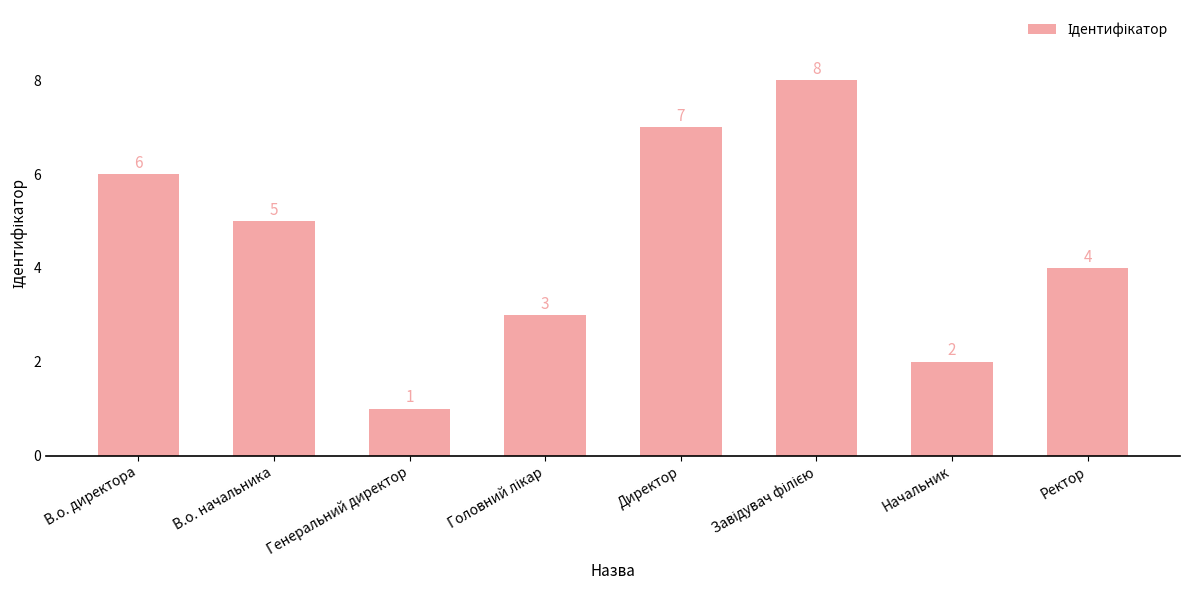

What position from the right is Генеральний директор?

6